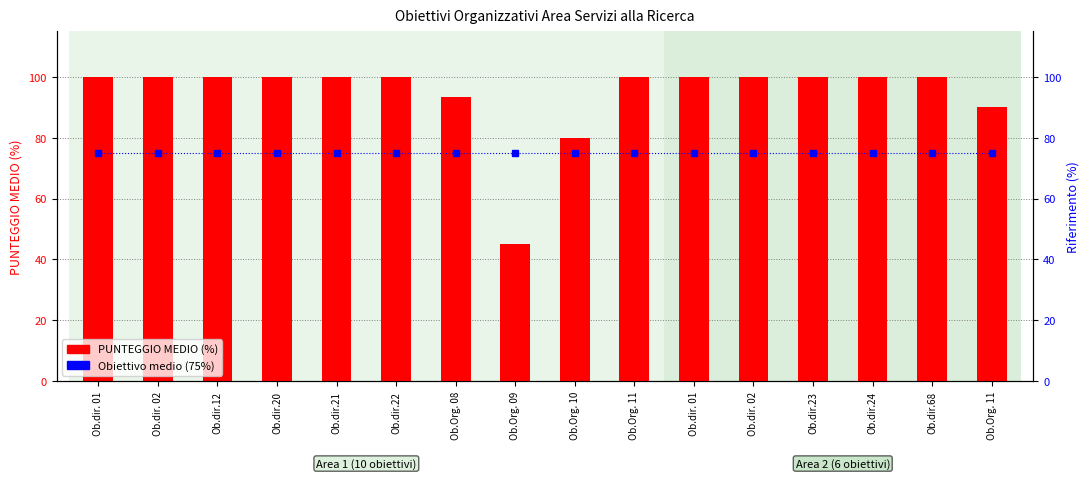

At which category does the chart reach its peak across all series?

Ob.dir. 01